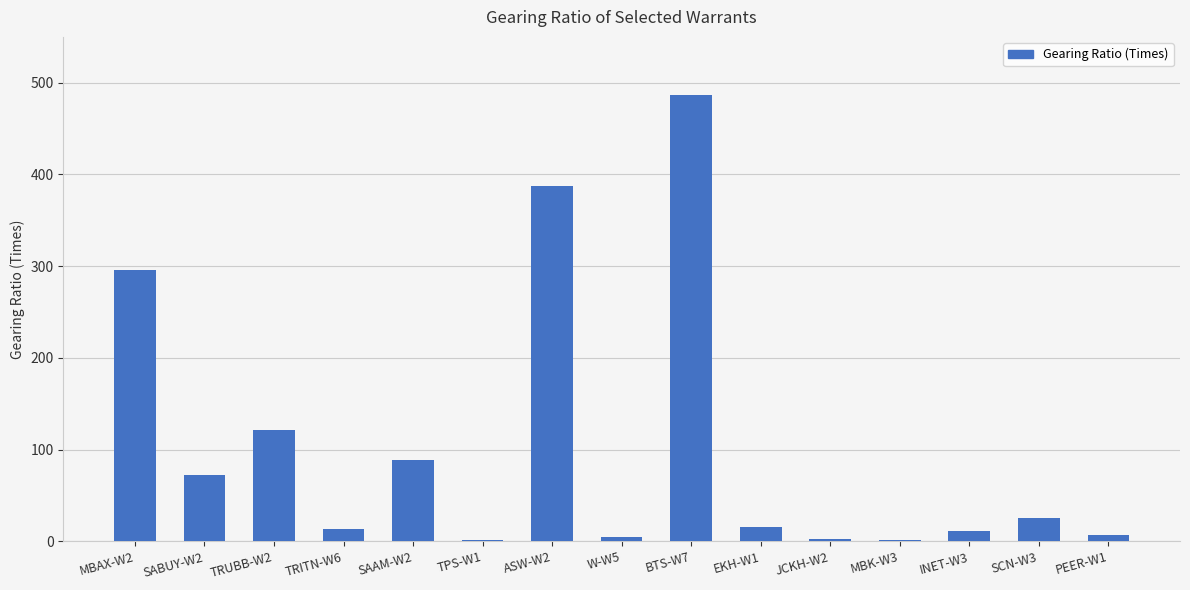

Where is the data nearest to the value 244?

MBAX-W2